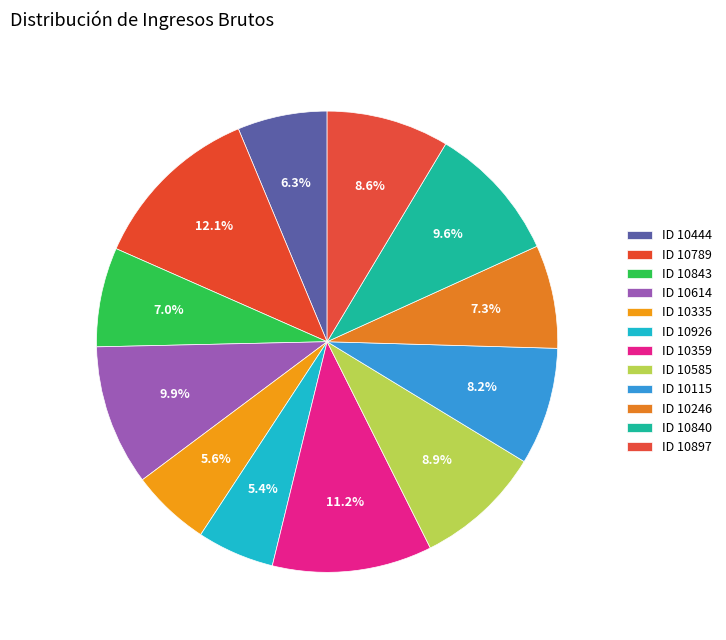

How many segments does this pie chart have?

12